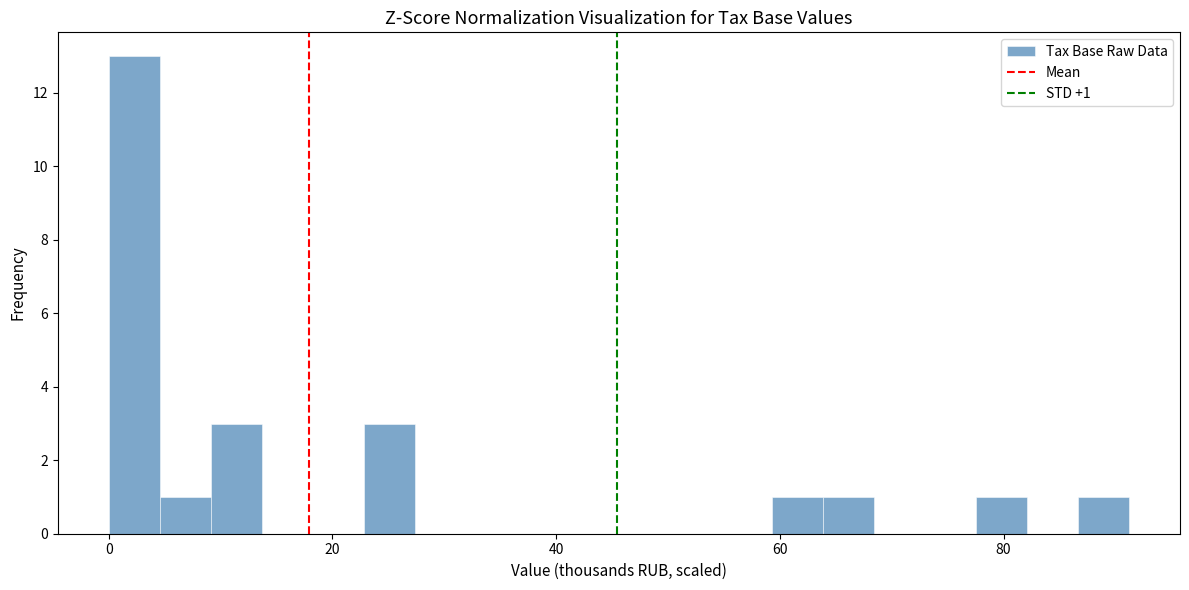

Around what value on the x-axis is the tallest bar? Give the approximate position of its centre, as read against the axis.

2